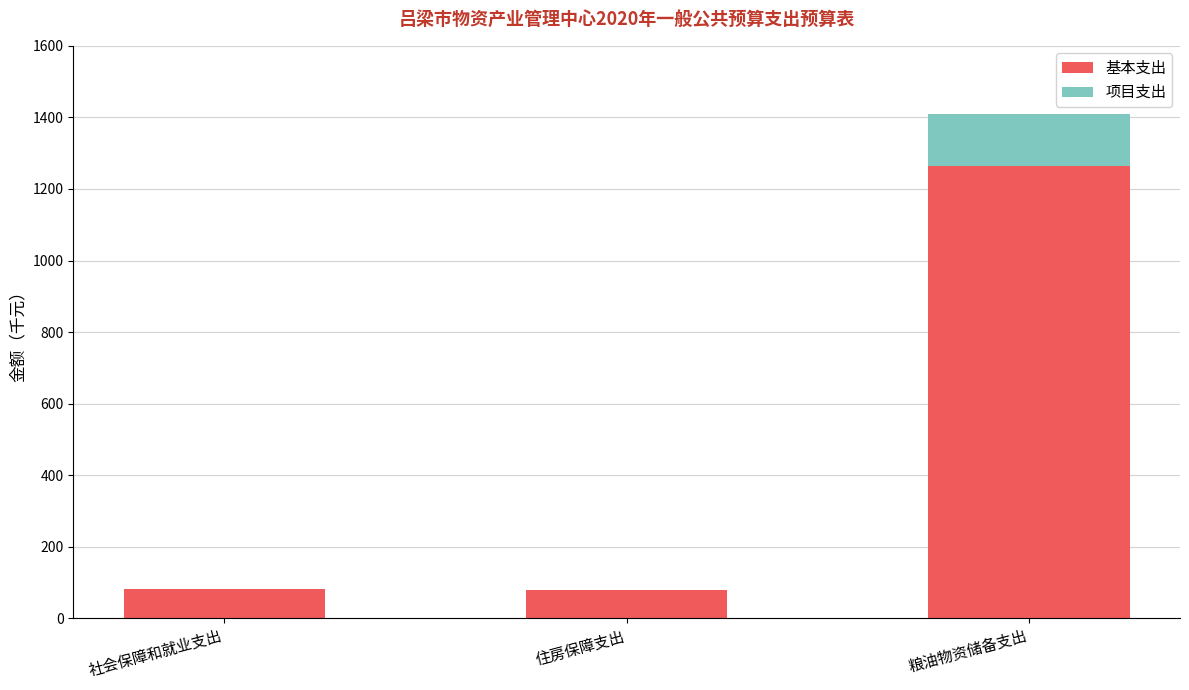

What are all the series names shown in the legend?

基本支出, 项目支出